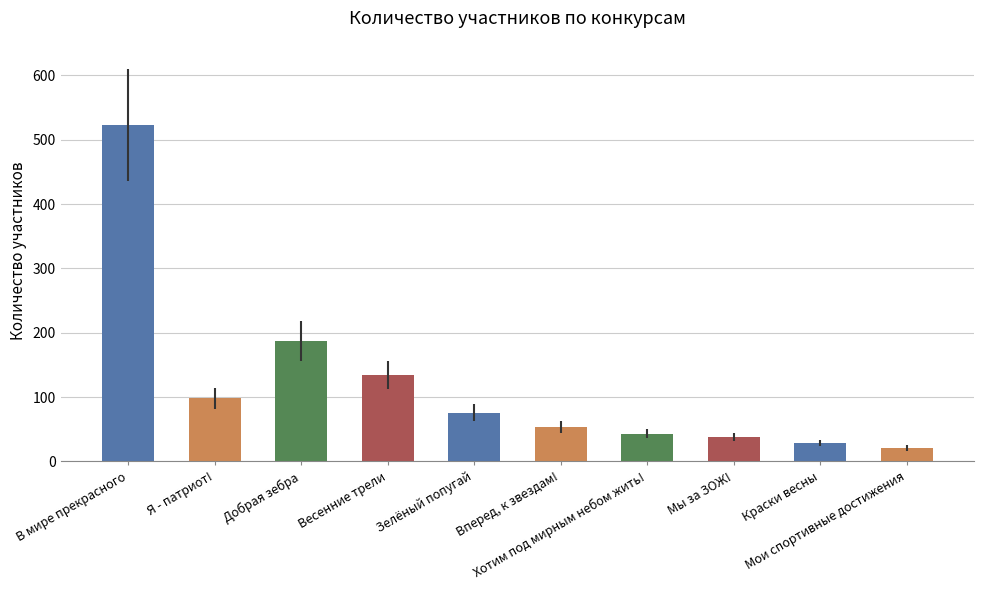

Approximately how many times larger is the value at В мире прекрасного compared to Добрая зебра?

2.8